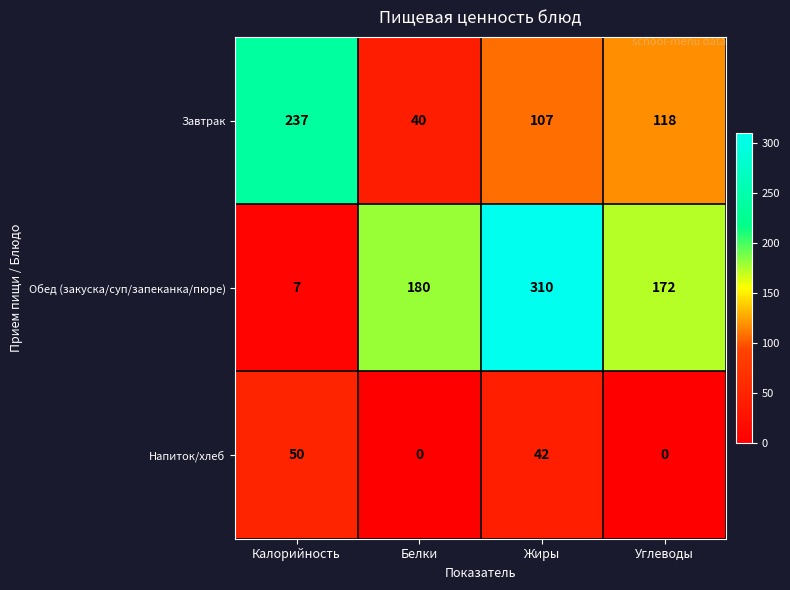

List the series in order of their overall mean, highest first.

Обед (закуска/суп/запеканка/пюре), Завтрак, Напиток/хлеб